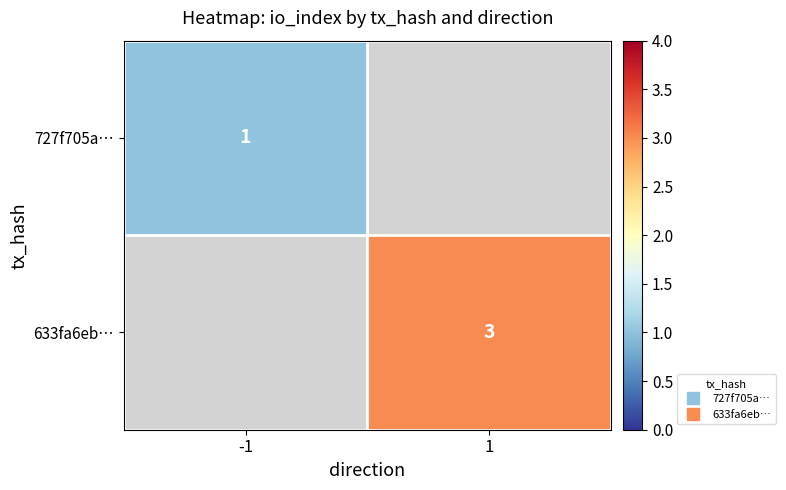

True or false: 633fa6eb… has a value of 3.0 at 1.

True